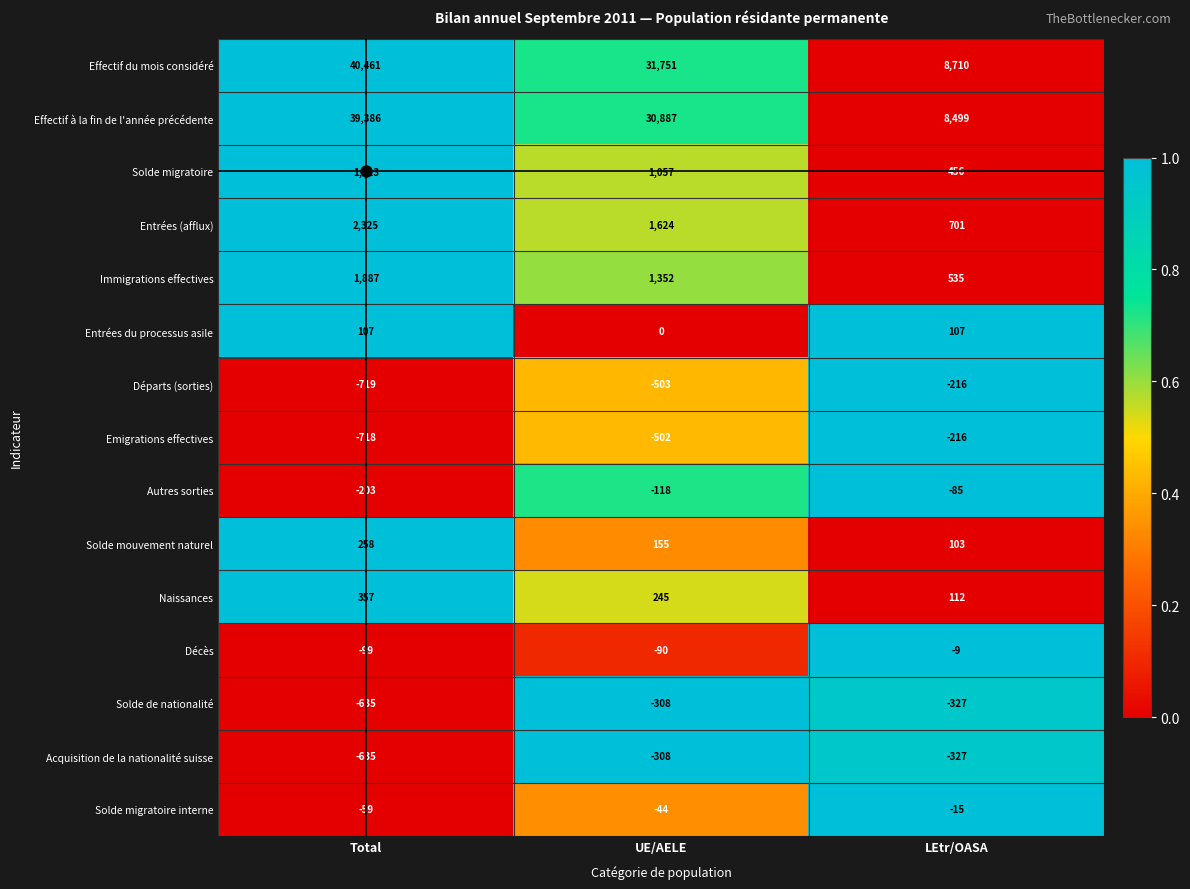

True or false: Entrées du processus asile has a value of 107 at LEtr/OASA.

True